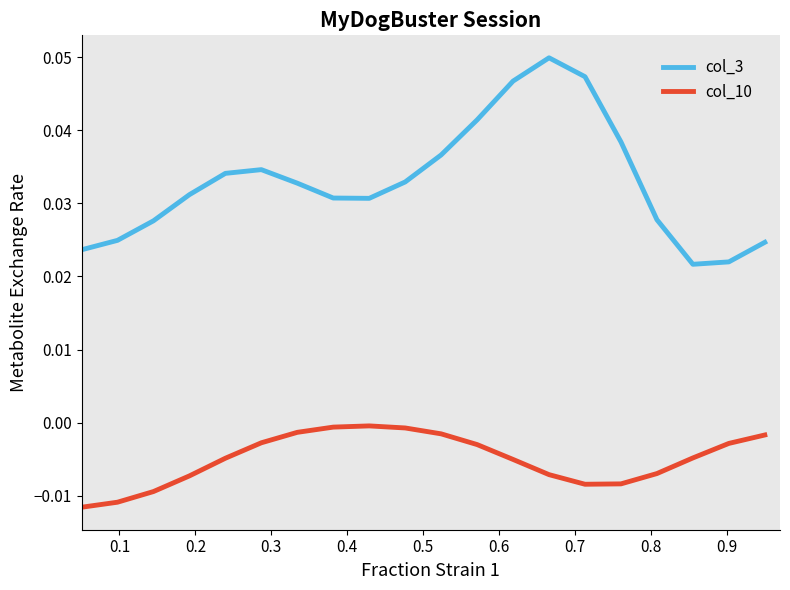

At how many categories does at least one series exceed 0?

20